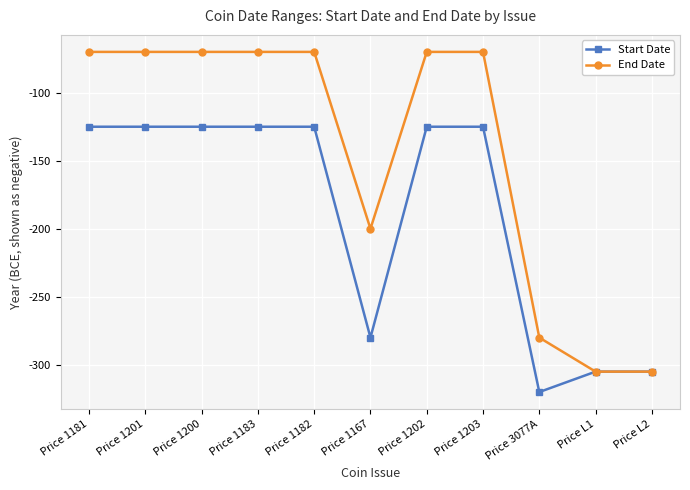

Which series has the largest total across all categories?

End Date